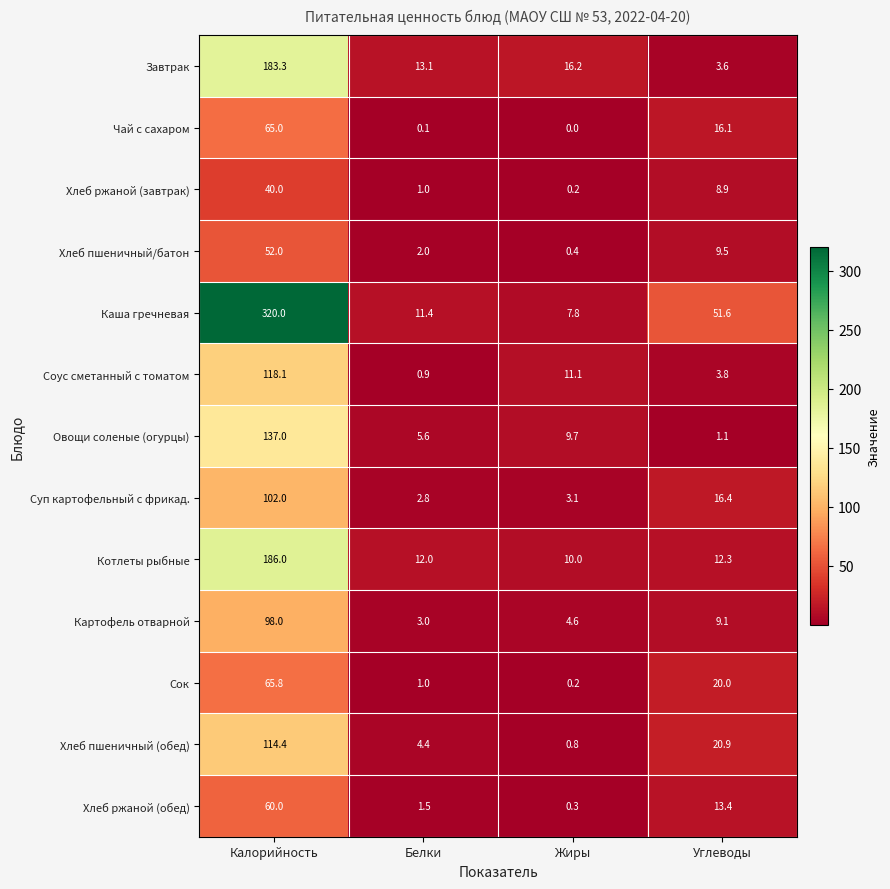

At which label does Котлеты рыбные first exceed 12?

Калорийность